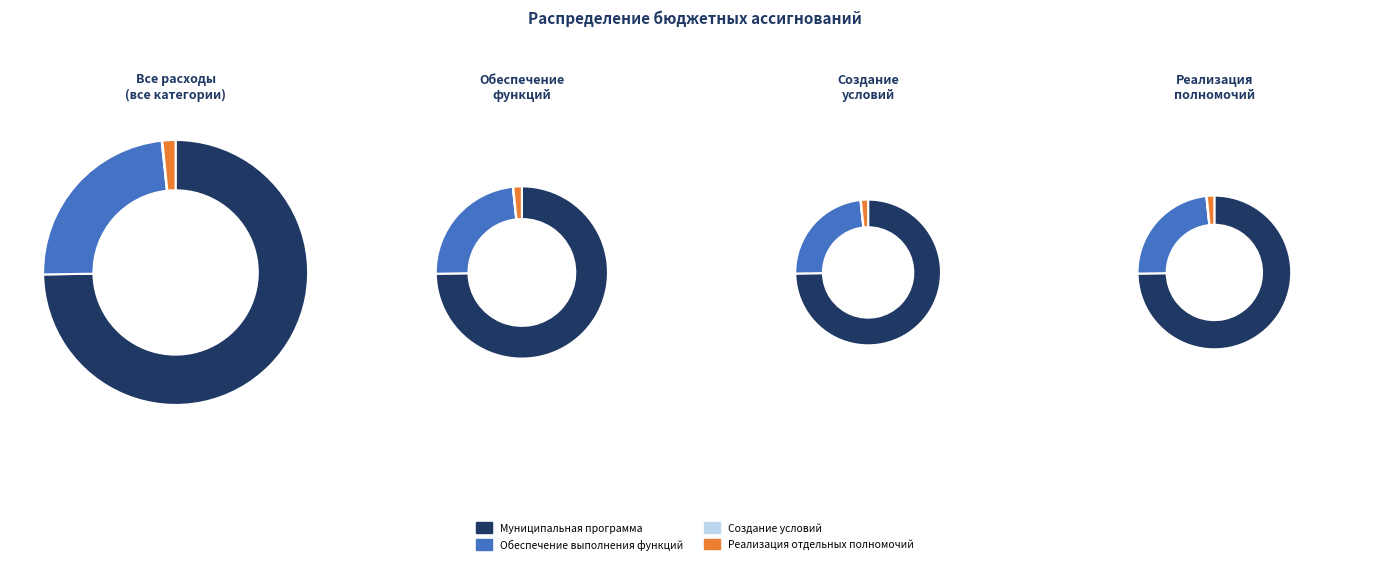

Between Обеспечение выполнения функций and Муниципальная программа, which is larger?

Муниципальная программа